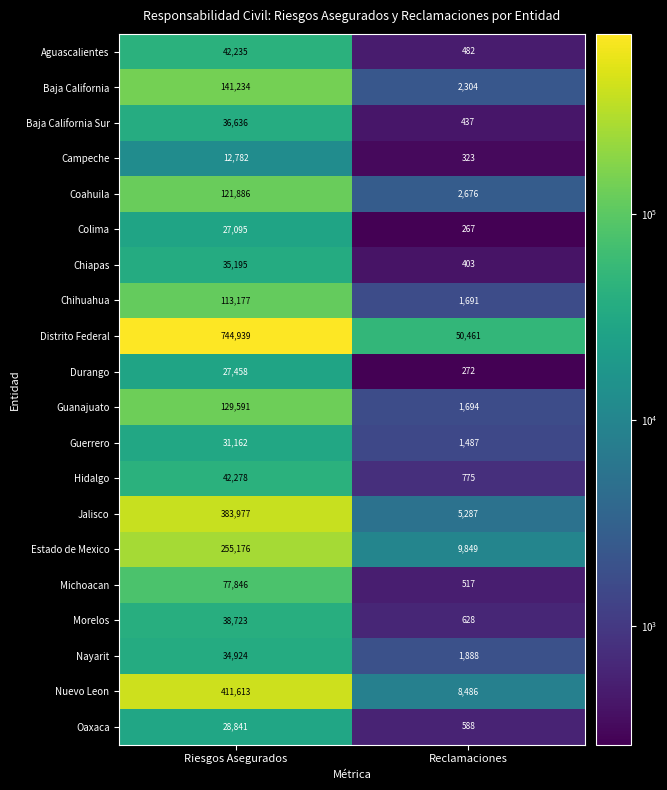

Which series has the widest spread of values?

Distrito Federal